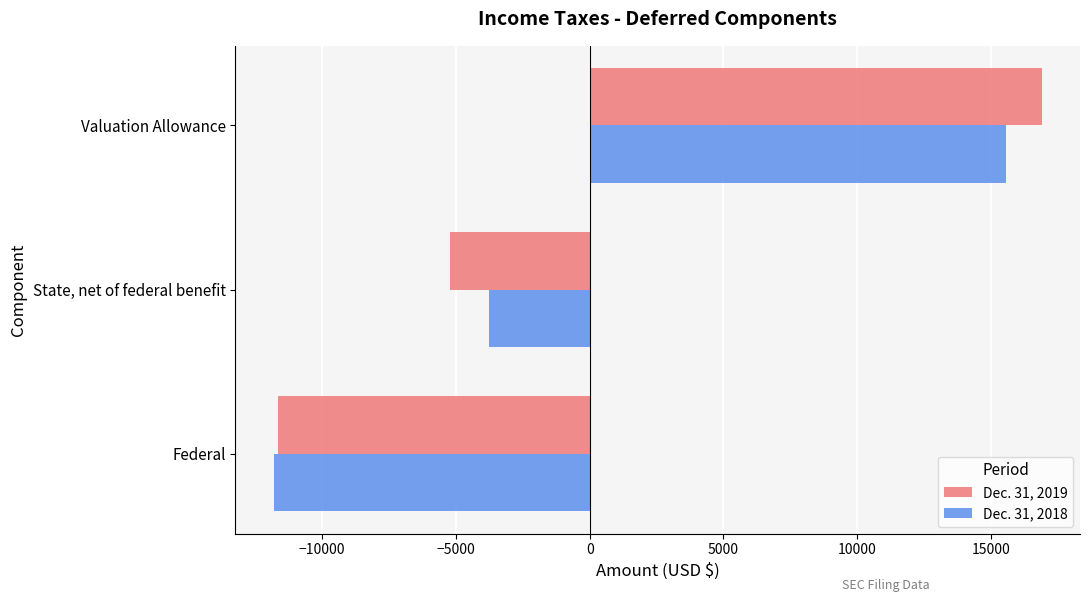

What is the difference between the maximum and minimum values in the Dec. 31, 2019 series?

28555